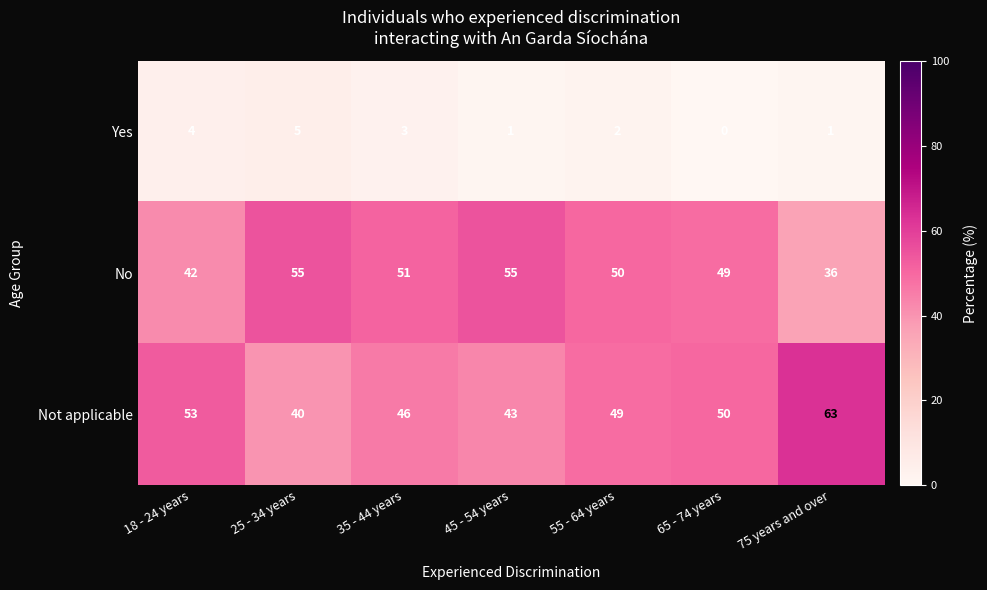

What is the difference between the maximum and minimum values in the Yes series?

5